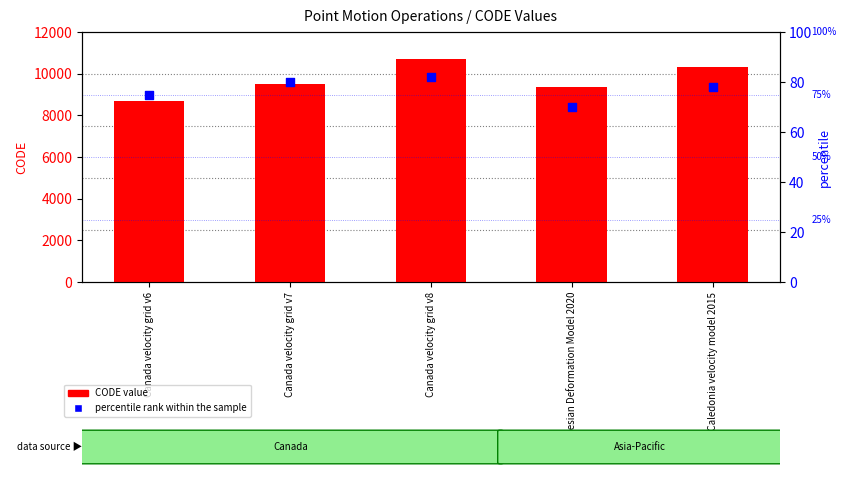

What are all the series names shown in the legend?

CODE value, percentile rank within the sample